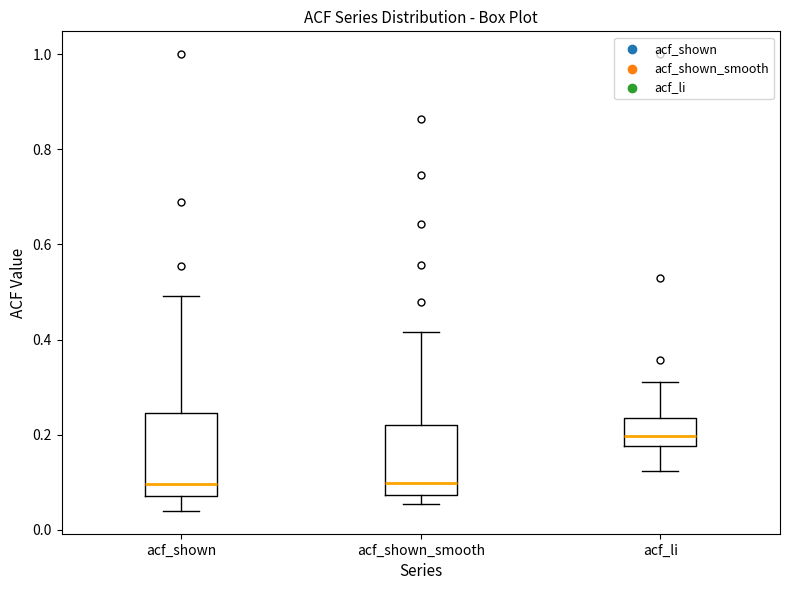

Comparing the boxes themselves (not the whiskers), which one is the tallest?

acf_shown